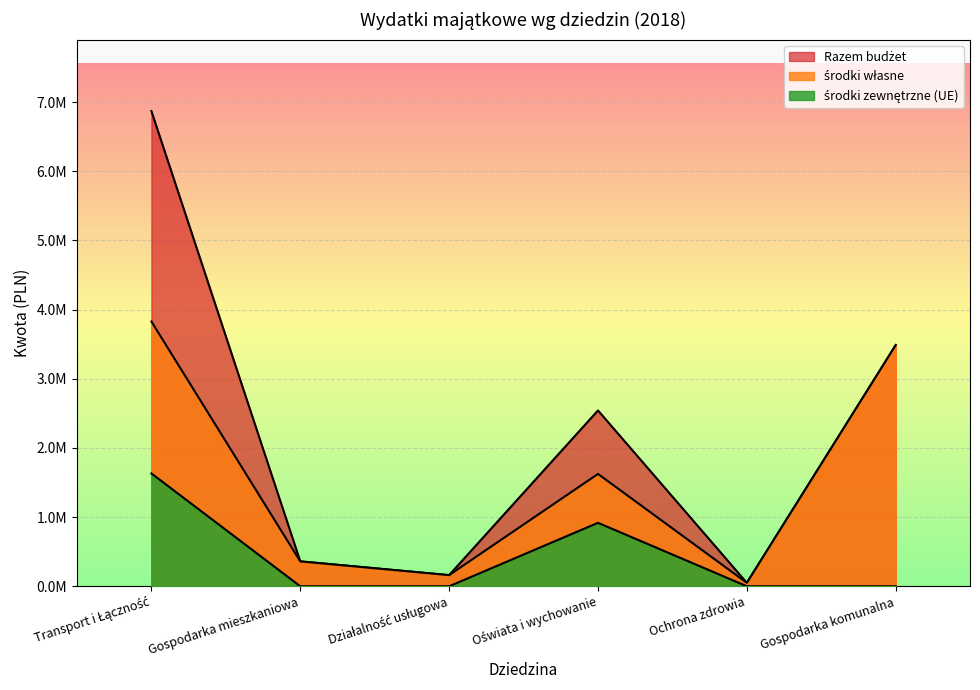

How many środki zewnętrzne (UE) values are between 0 and 917634?

5